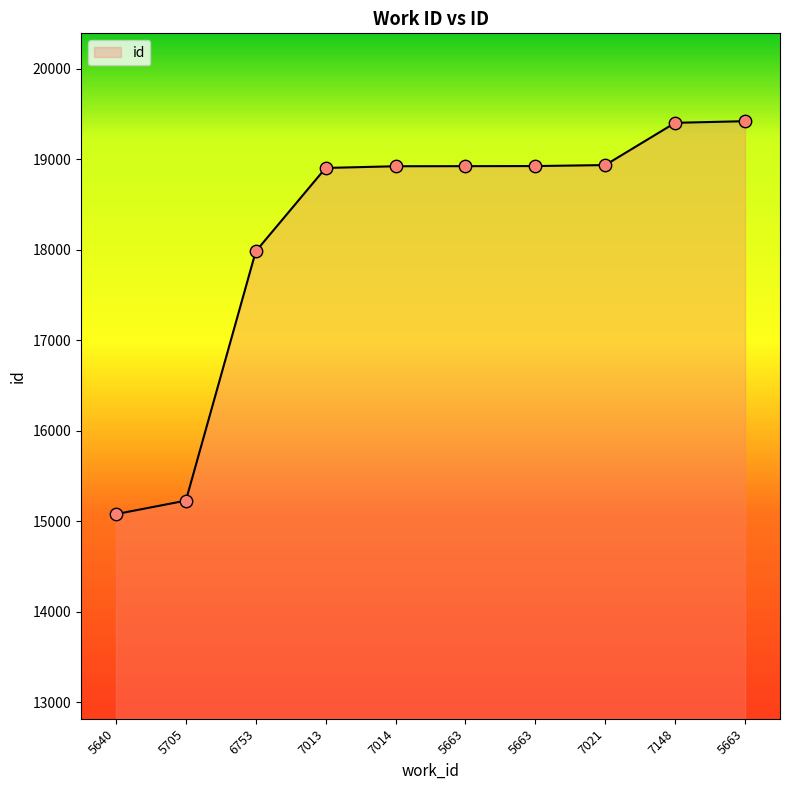

How many lines are shown in the chart?

1